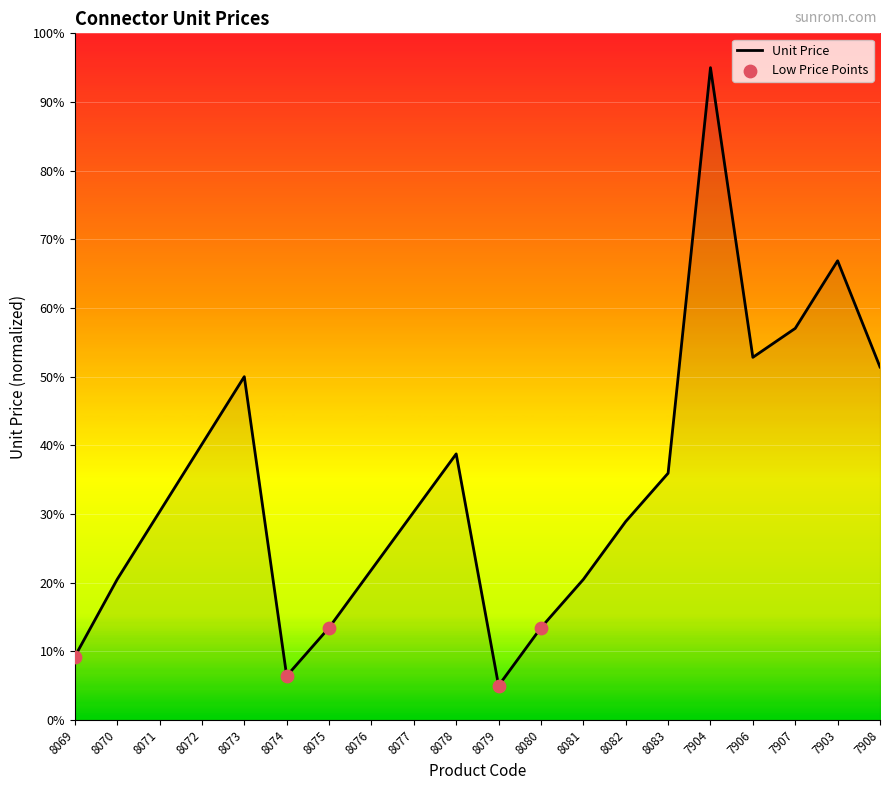

Approximately how many times larger is the value at 8073 compared to 8082?

1.7